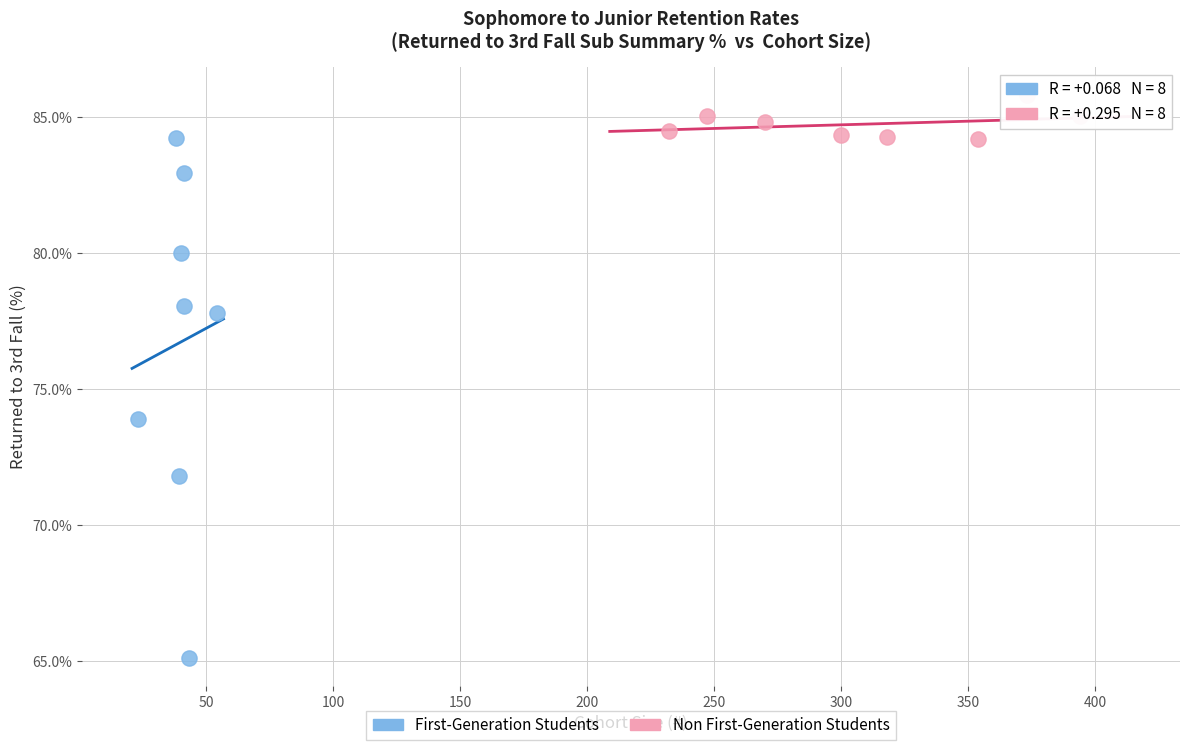

Which series has the largest Y range (max minus min)?

First-Generation Students